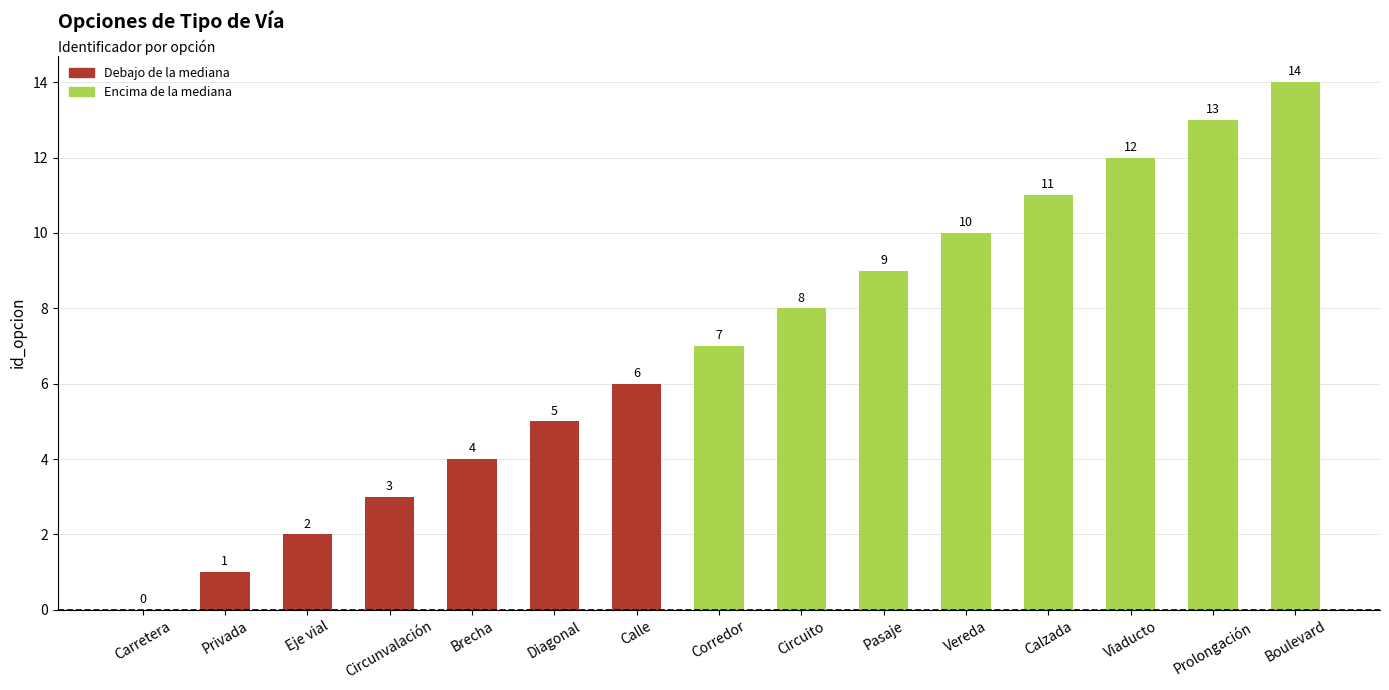

What value does the data have at Circuito, to the nearest 5?

10